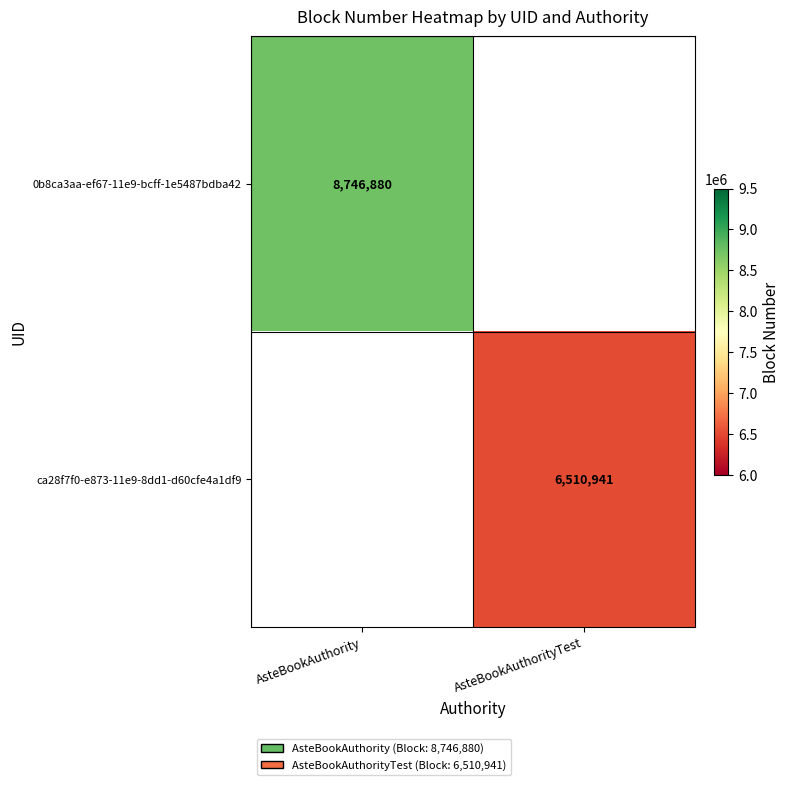

The value of 0b8ca3aa-ef67-11e9-bcff-1e5487bdba42 at AsteBookAuthority is 4833402. True or false?

False